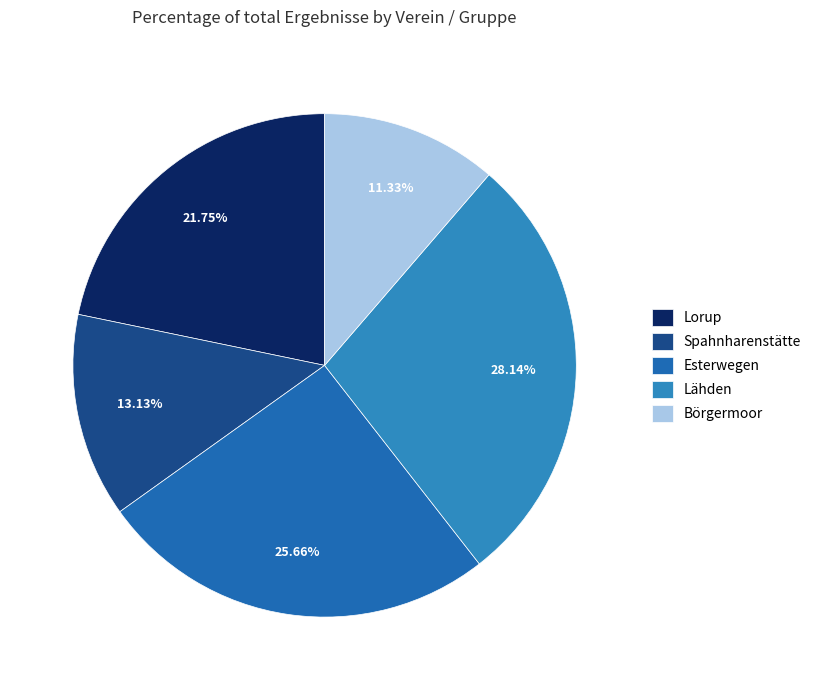

To the nearest percent, what is the difference between the largest and smallest slice percentages?

17%